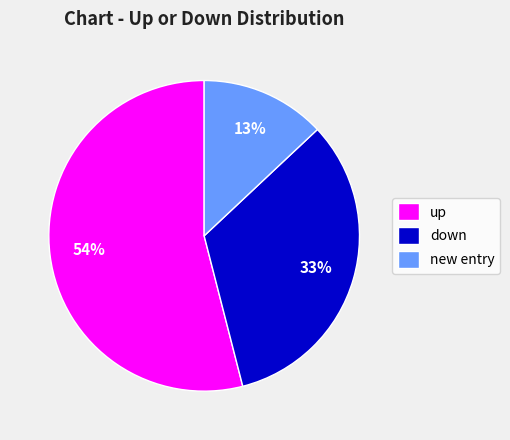

Do down and up together represent more than half of the pie?

Yes